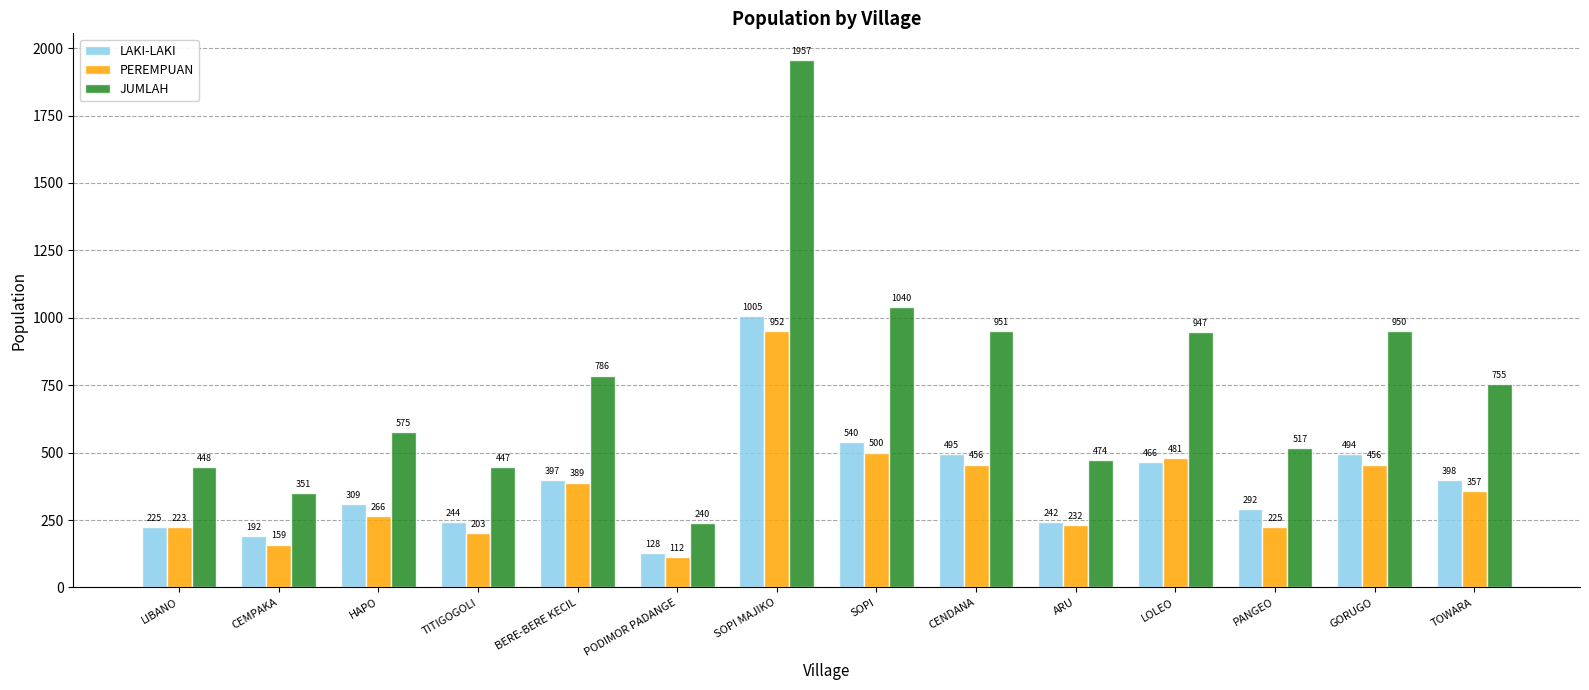

What is the value of the PEREMPUAN bar at the 13th from the left?

456